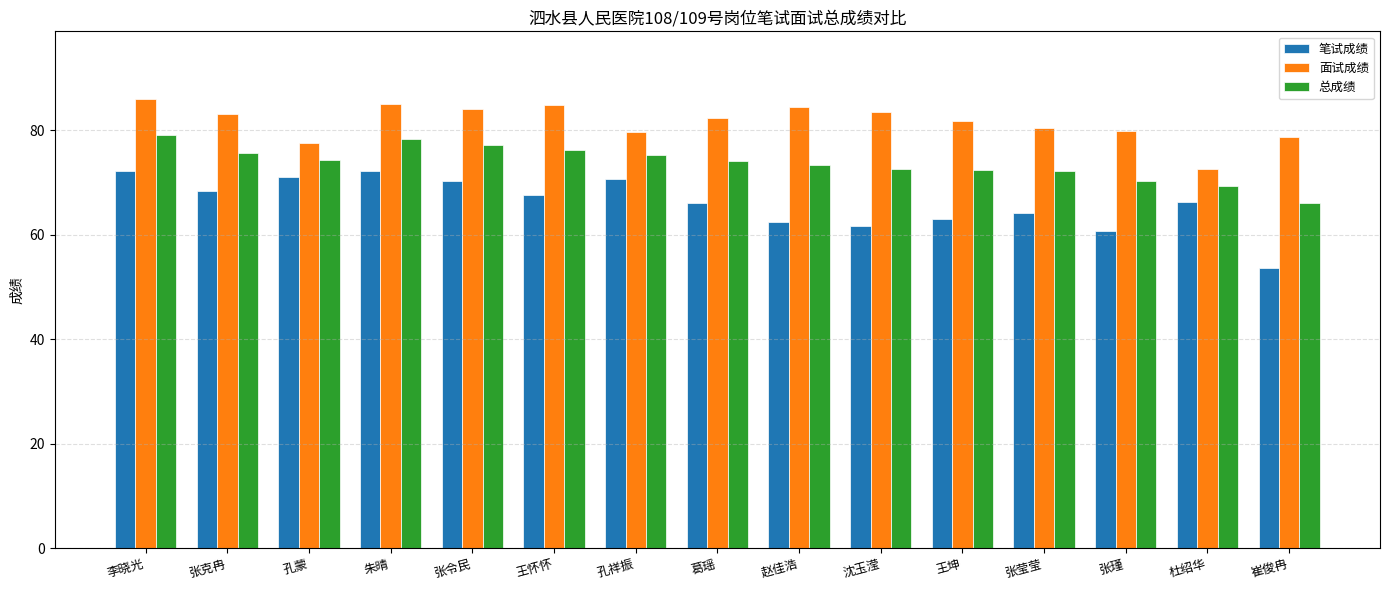

What is the sum of the 总成绩 values at 李晓光 and 王坤?

151.5